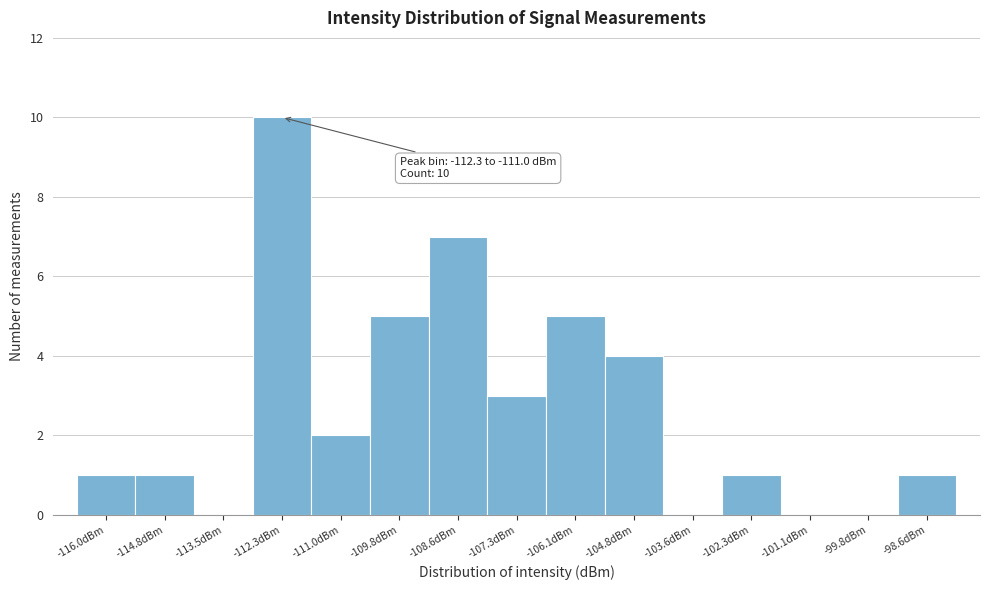

Reading left to right, list all the values displayed in this chart.

-116.0dBm=1	-114.8dBm=1	-113.5dBm=0	-112.3dBm=10	-111.0dBm=2	-109.8dBm=5	-108.6dBm=7	-107.3dBm=3	-106.1dBm=5	-104.8dBm=4	-103.6dBm=0	-102.3dBm=1	-101.1dBm=0	-99.8dBm=0	-98.6dBm=1